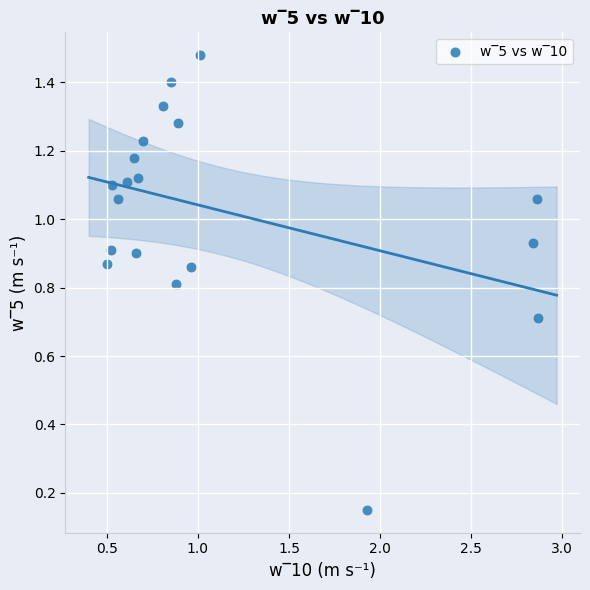

What is the range of X values (max minus min)?

2.4